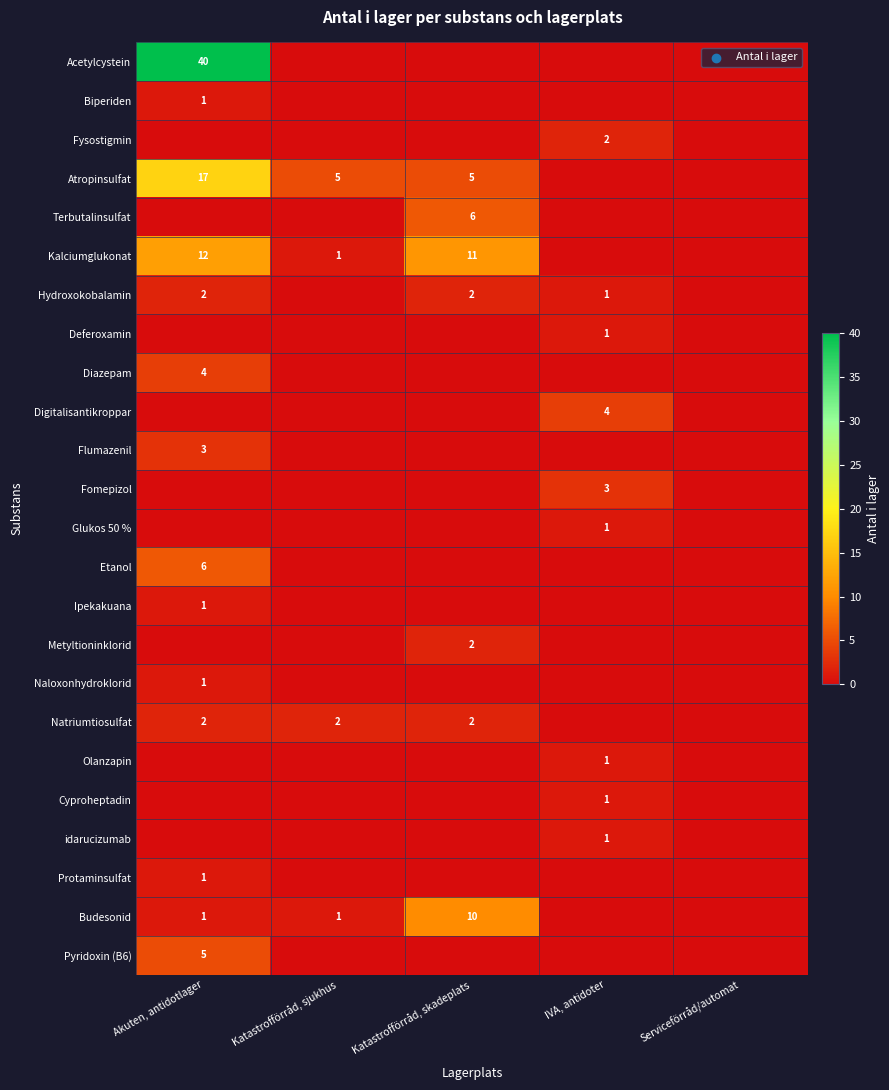

Which series changed the most between Katastrofförråd, skadeplats and IVA, antidoter?

Kalciumglukonat